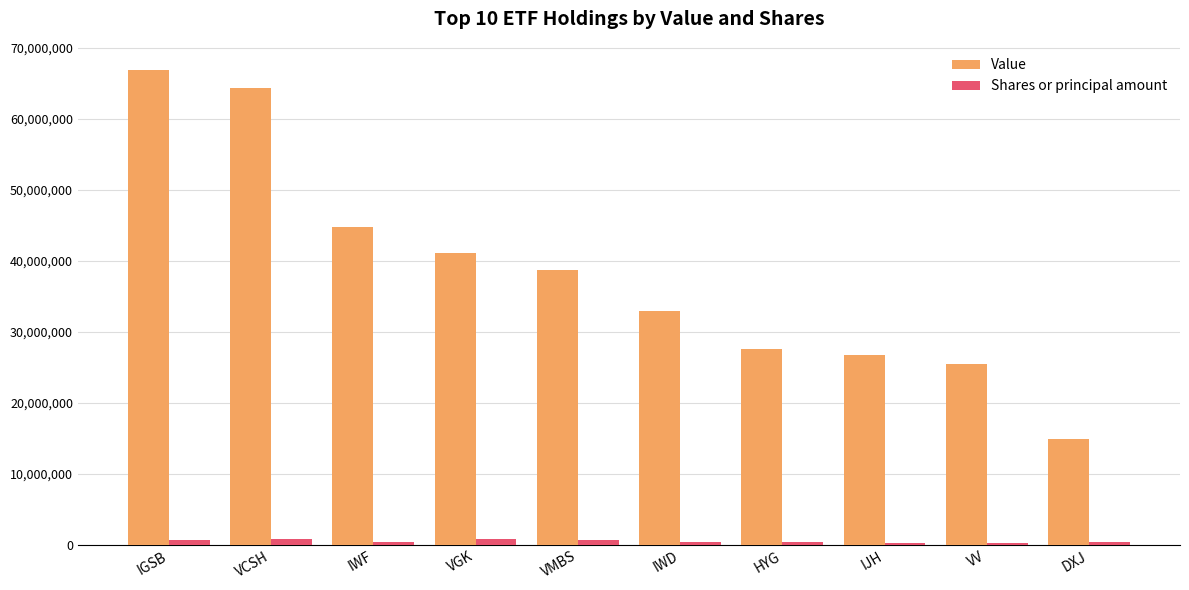

Is it true that Value equals 14921000 at DXJ?

True